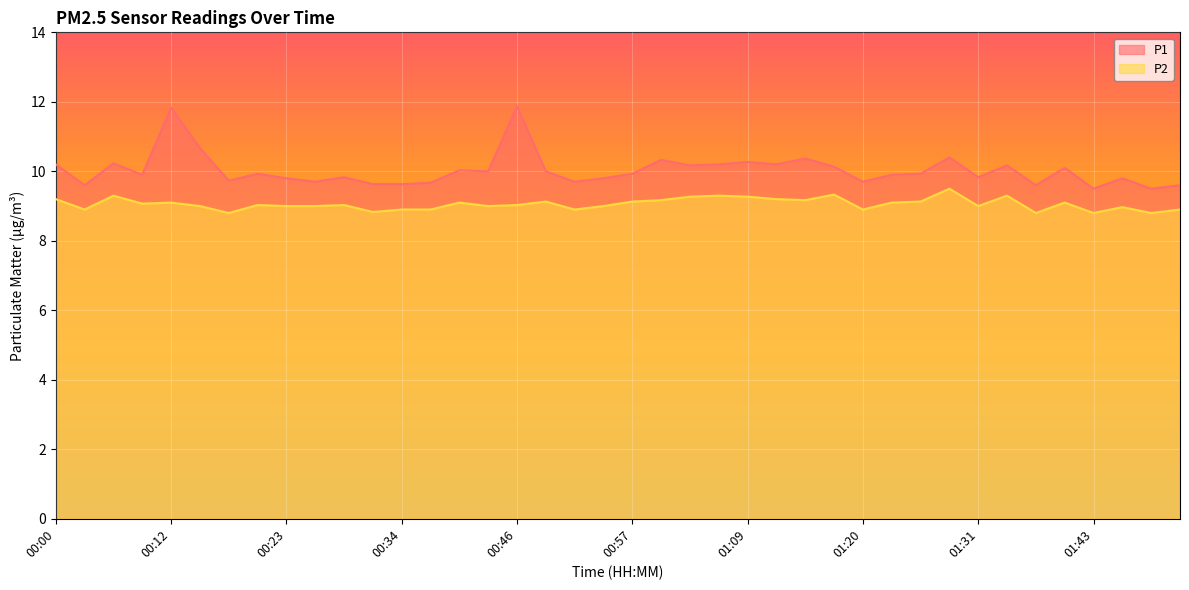

In P1, how many points are lower than both neighbors (excluding endpoints)?

13